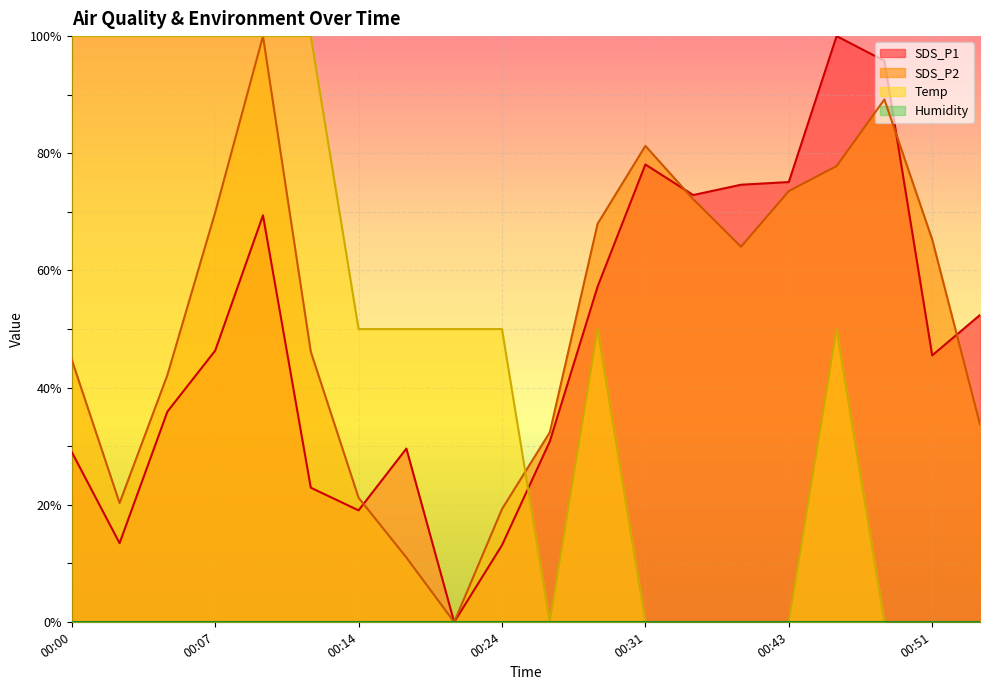

How many times do SDS_P1 and SDS_P2 cross each other?

4